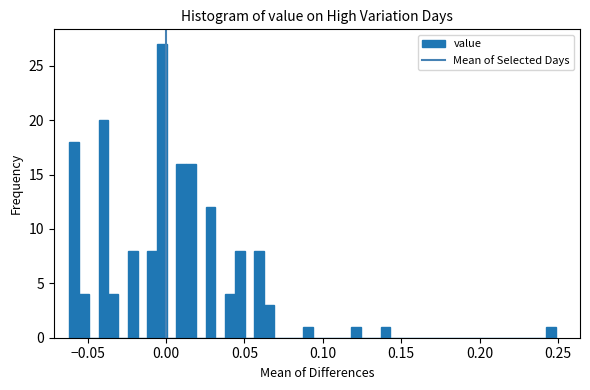

Around what value on the x-axis is the tallest bar? Give the approximate position of its centre, as read against the axis.

-0.005